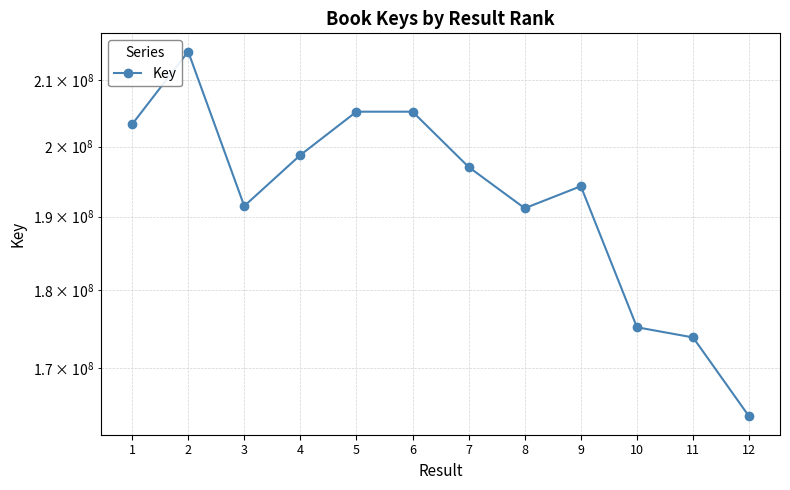

The value at 4 is 198765344. True or false?

True